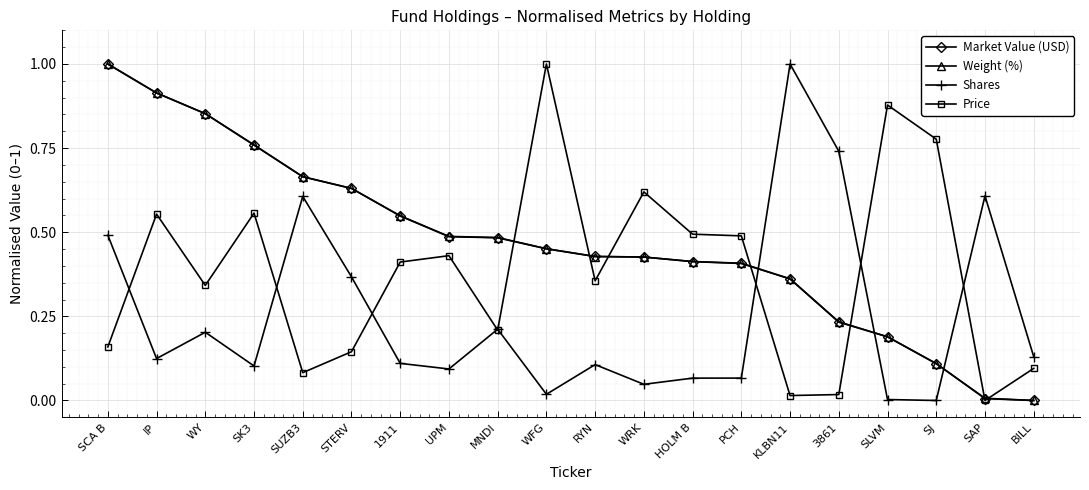

Is it true that Weight (%) equals 0.6 at STERV?

True